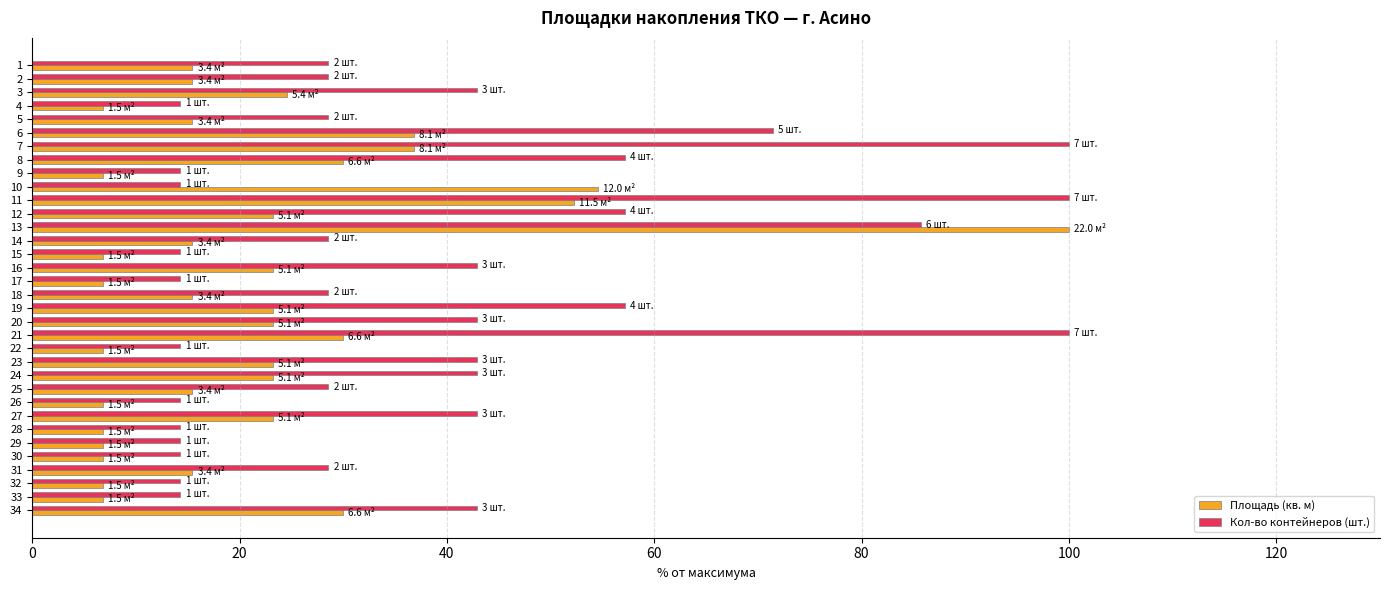

How many series are shown in this chart?

2